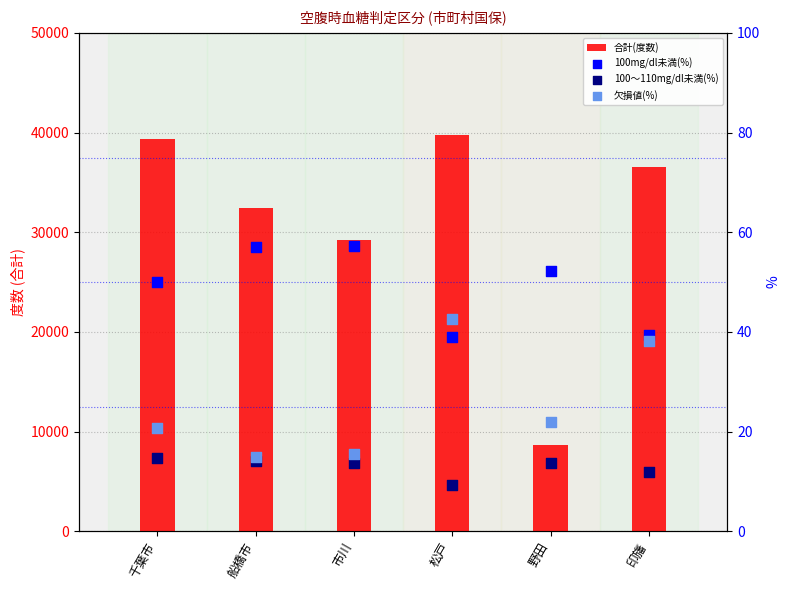

Is the value of 100mg/dl未満(%) at 千葉市 greater than the value of 100～110mg/dl未満(%) at 市川?

Yes